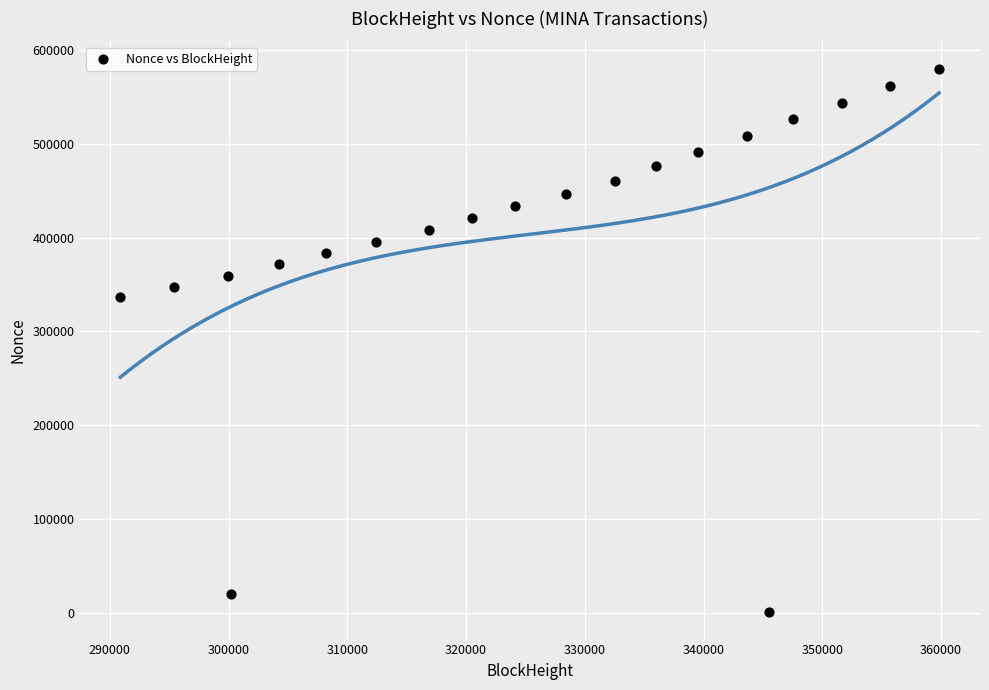

What Y value in the scatter plot is closest to 290334?

336569